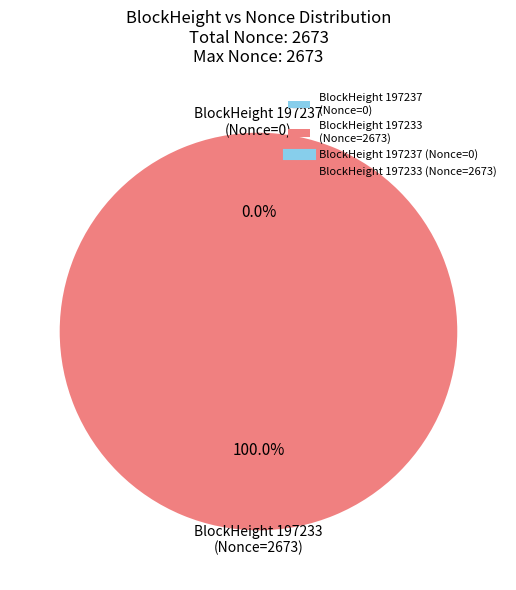

What is the change in value from 197237 to 197233?

+2673